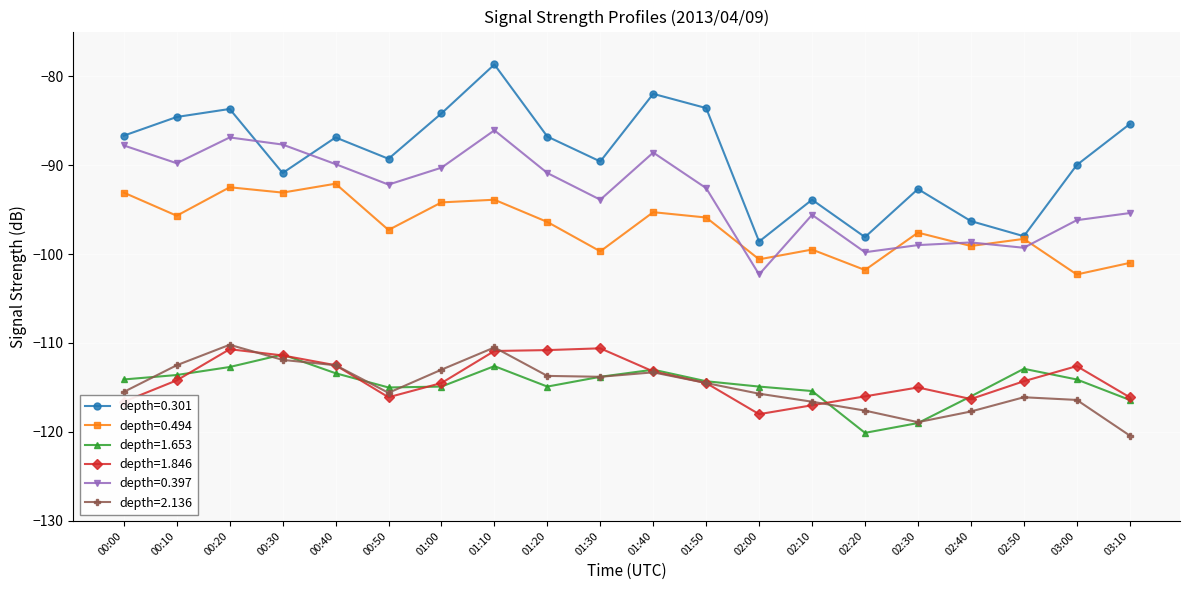

True or false: depth=0.397 has a value of -95.4 at 03:10.

True